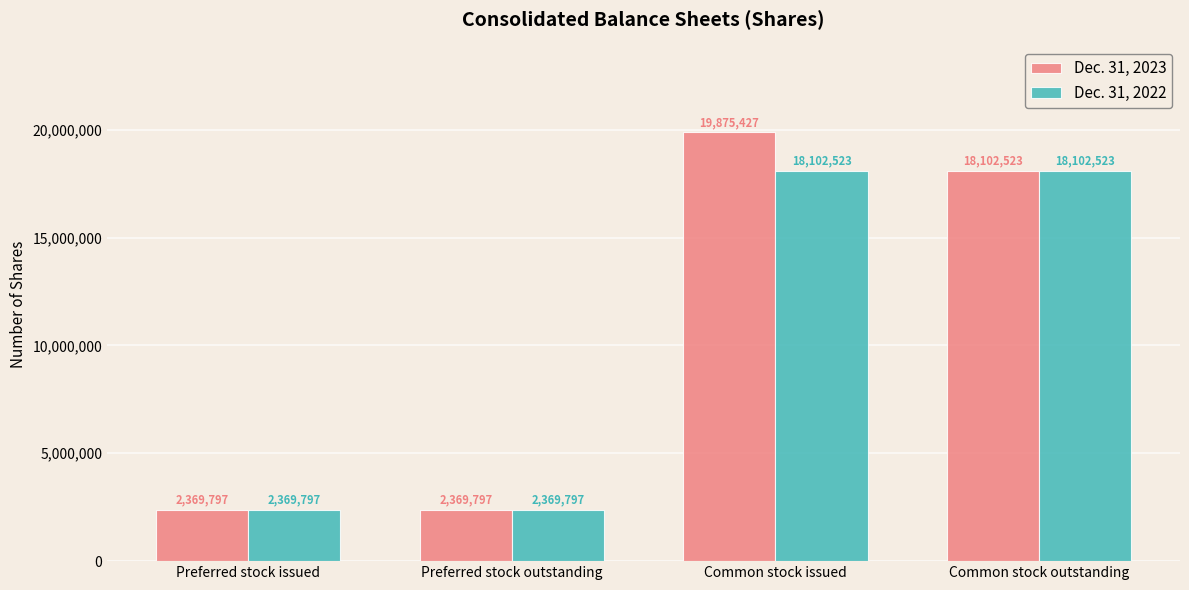

Reading right to left, extract all data points from this chart.

Dec. 31, 2023: 18102523	19875427	2369797	2369797
Dec. 31, 2022: 18102523	18102523	2369797	2369797